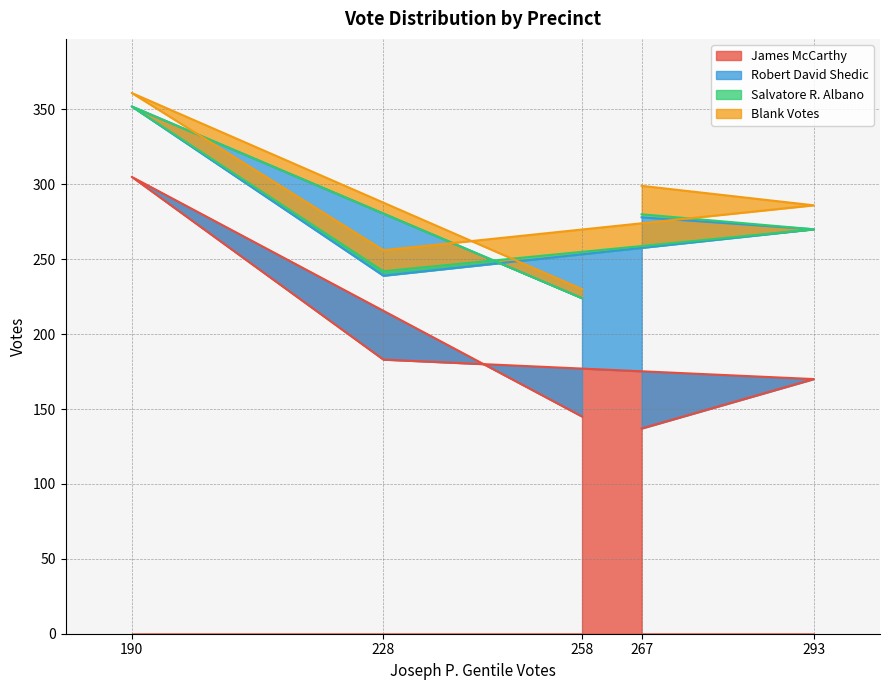

Read the James McCarthy value at 293.

170